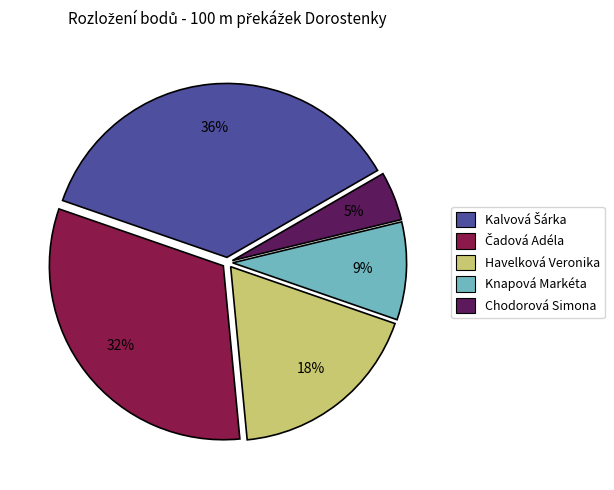

To the nearest percent, what percentage of the pie is Chodorová Simona?

5%